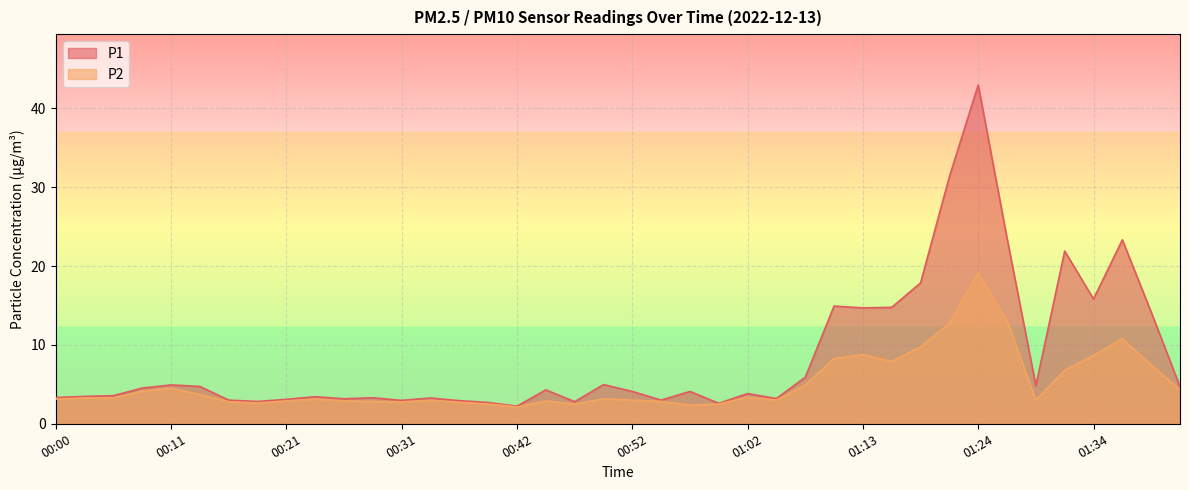

Reading left to right, list all the values displayed in this chart.

P1: 3.3	3.5	3.6	4.5	4.9	4.7	3.0	2.8	3.1	3.4	3.2	3.3	3.0	3.3	2.9	2.7	2.2	4.3	2.8	5.0	4.1	3.0	4.1	2.6	3.8	3.2	5.9	14.9	14.7	14.8	17.9	31.3	43.0	23.5	4.8	21.9	15.8	23.3	14.2	4.7
P2: 3.1	3.3	3.3	4.1	4.5	3.7	2.8	2.6	2.9	3.1	2.9	2.8	2.8	3.0	2.7	2.5	2.1	2.9	2.5	3.2	3.0	2.8	2.4	2.5	3.4	3.0	4.9	8.3	8.8	7.9	9.8	12.7	19.1	13.1	3.0	6.8	8.7	10.8	7.5	4.3